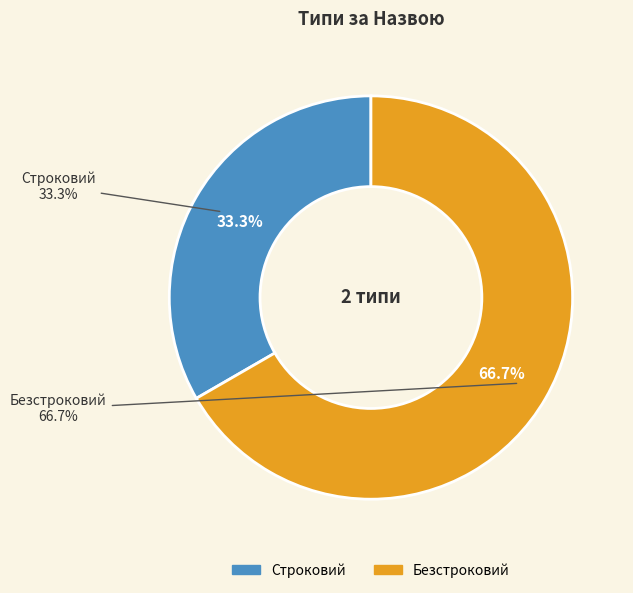

What is the change in value from Строковий to Безстроковий?

+1